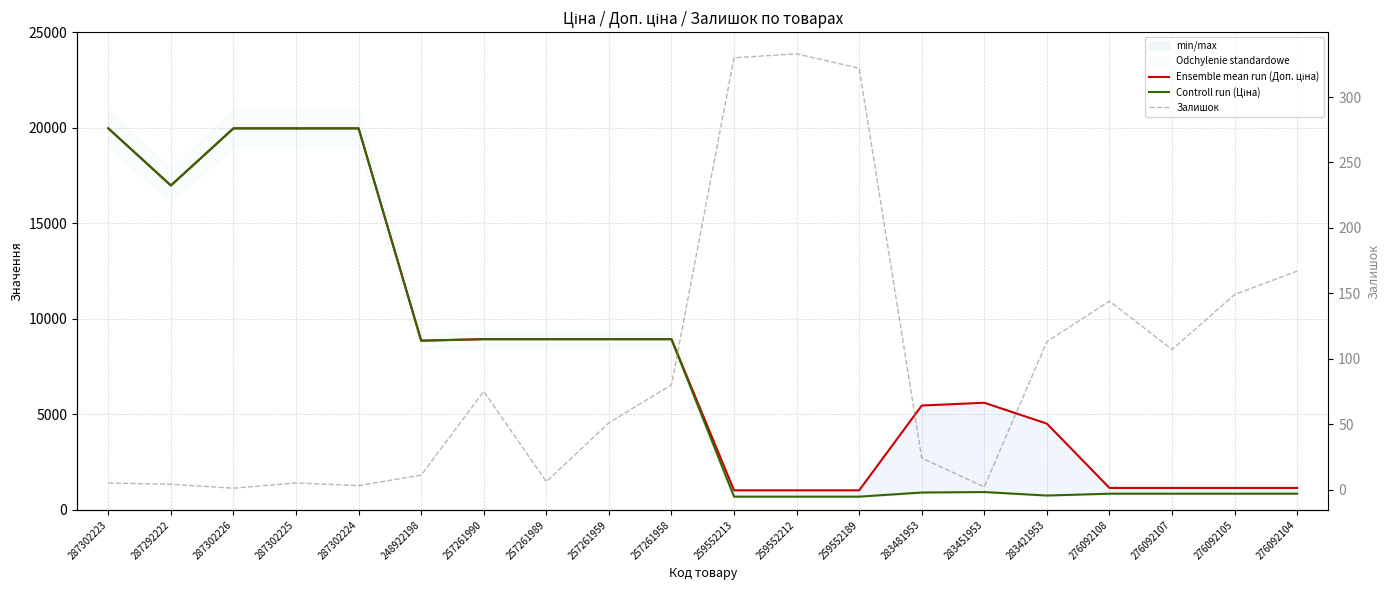

True or false: Ensemble mean run (Доп. ціна) has a value of 1024.6 at 259552213.

True